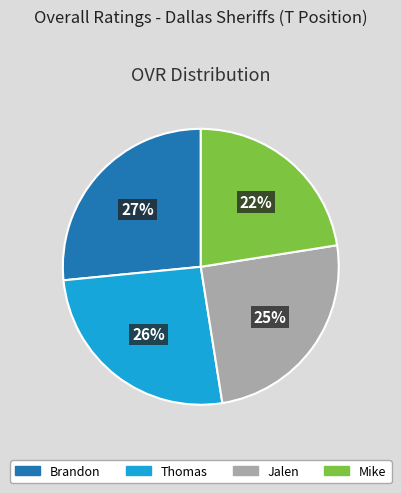

To the nearest percent, what percentage of the pie is Brandon?

27%